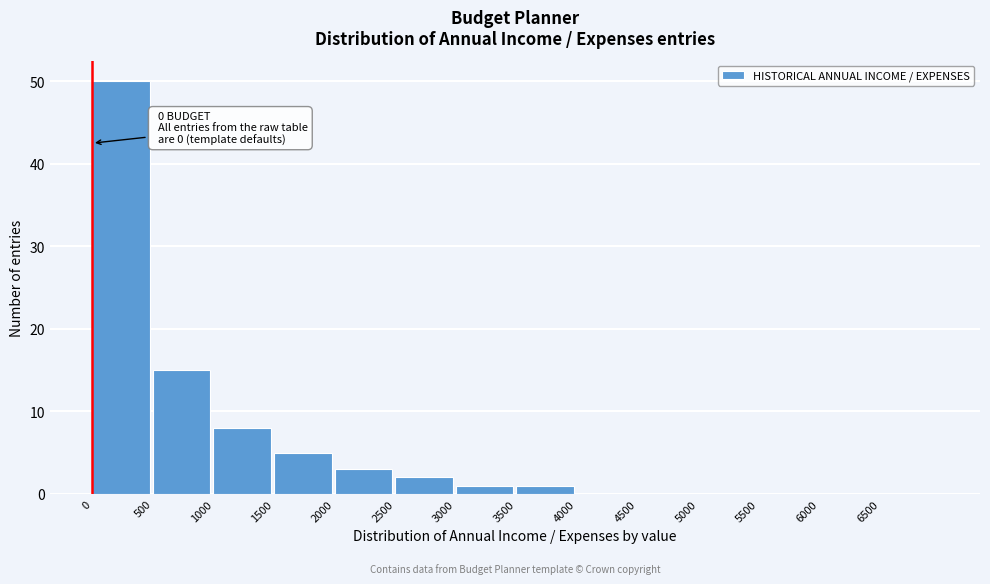

Reading left to right, what are all the values shown in this chart?

0=50	500=15	1000=8	1500=5	2000=3	2500=2	3000=1	3500=1	4000=0	4500=0	5000=0	5500=0	6000=0	6500=0